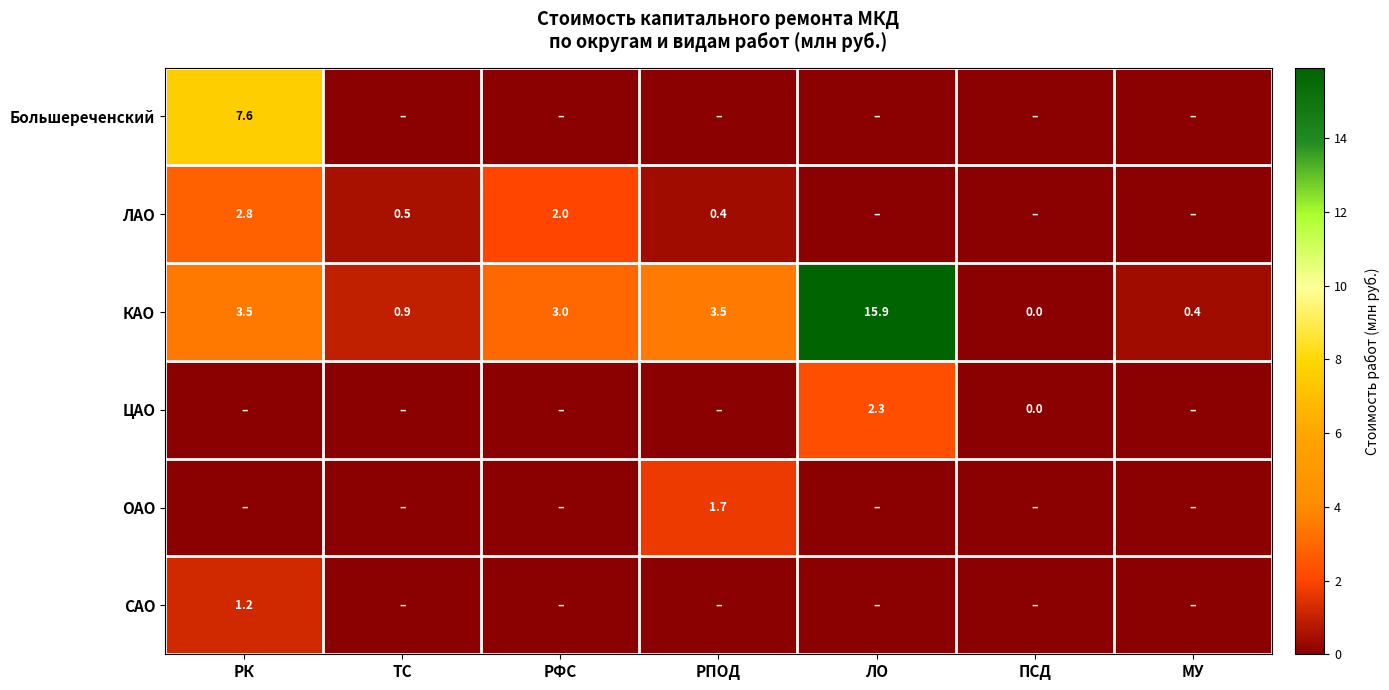

What is the sum of the КАО values at ЛО and ПСД?

15.9